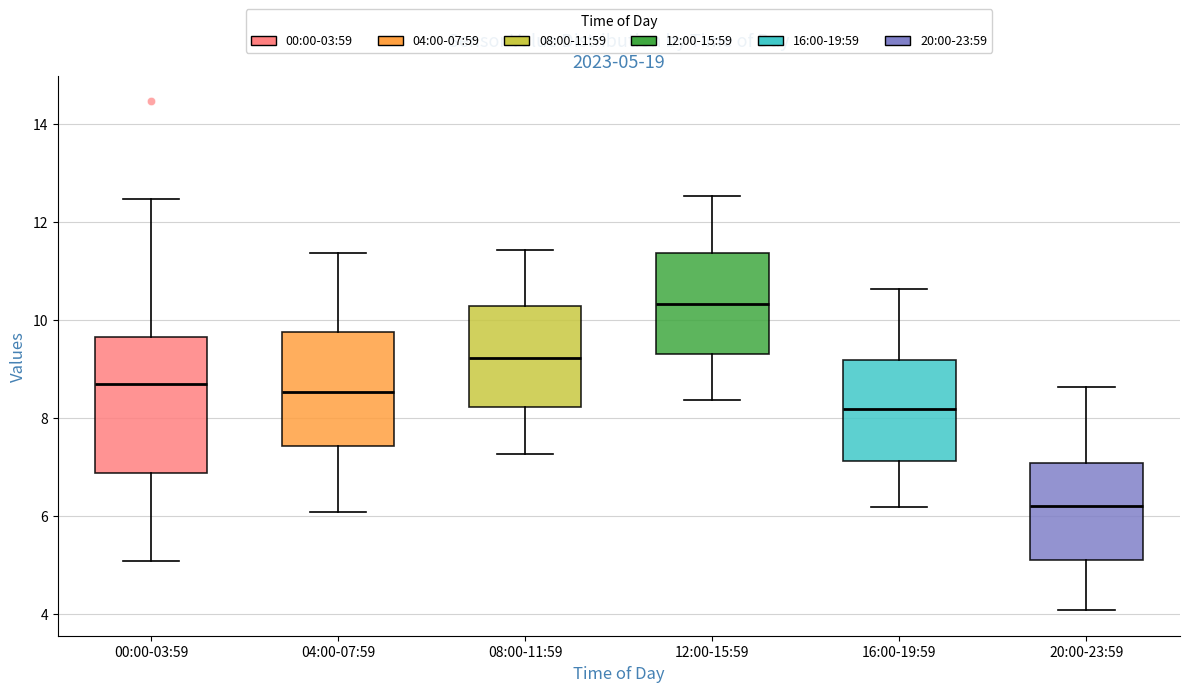

Which box's median line is the highest?

12:00-15:59